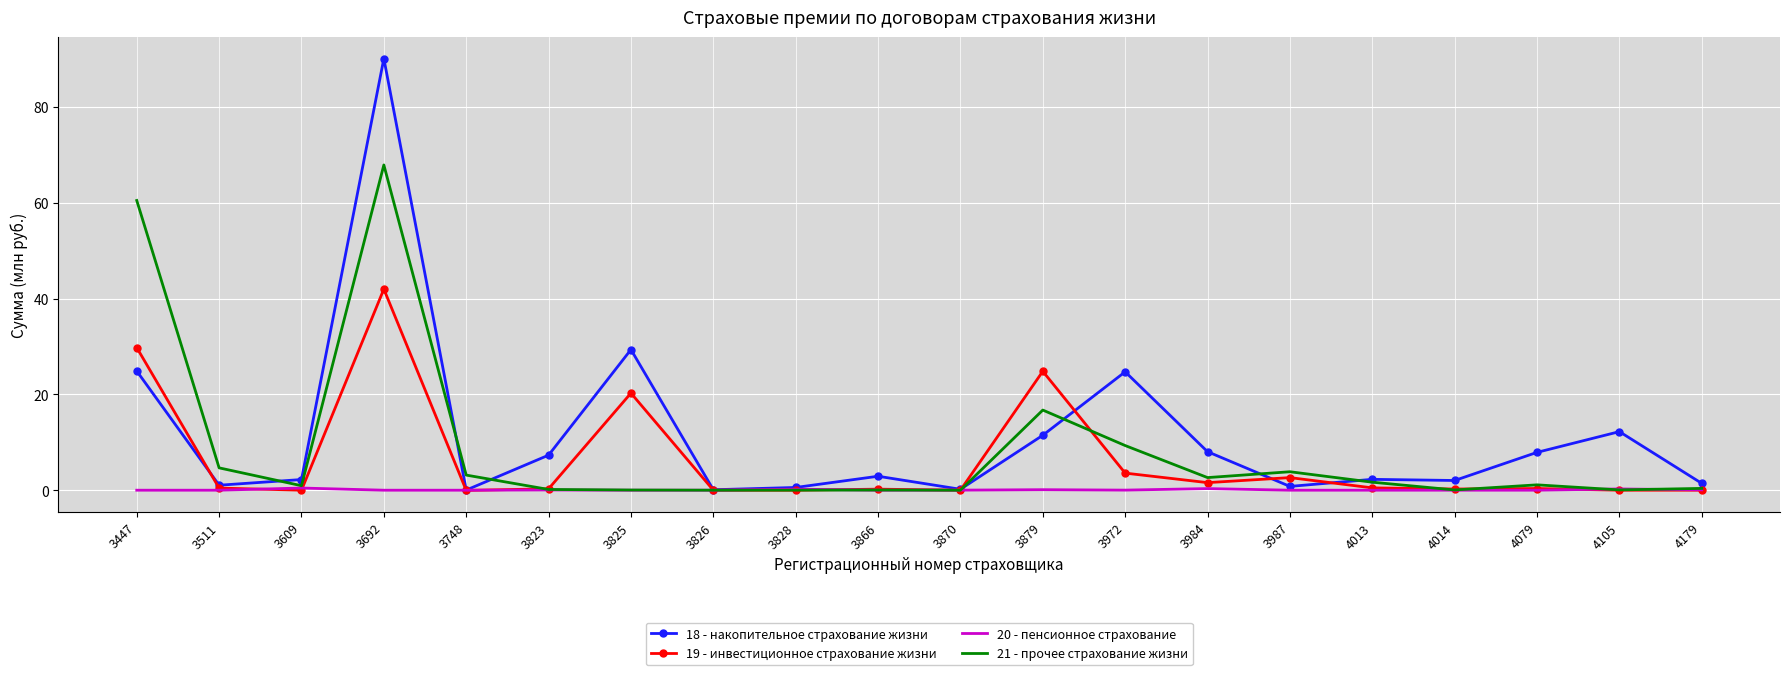

Where does the 18 - накопительное страхование жизни series first go above 2?

3447